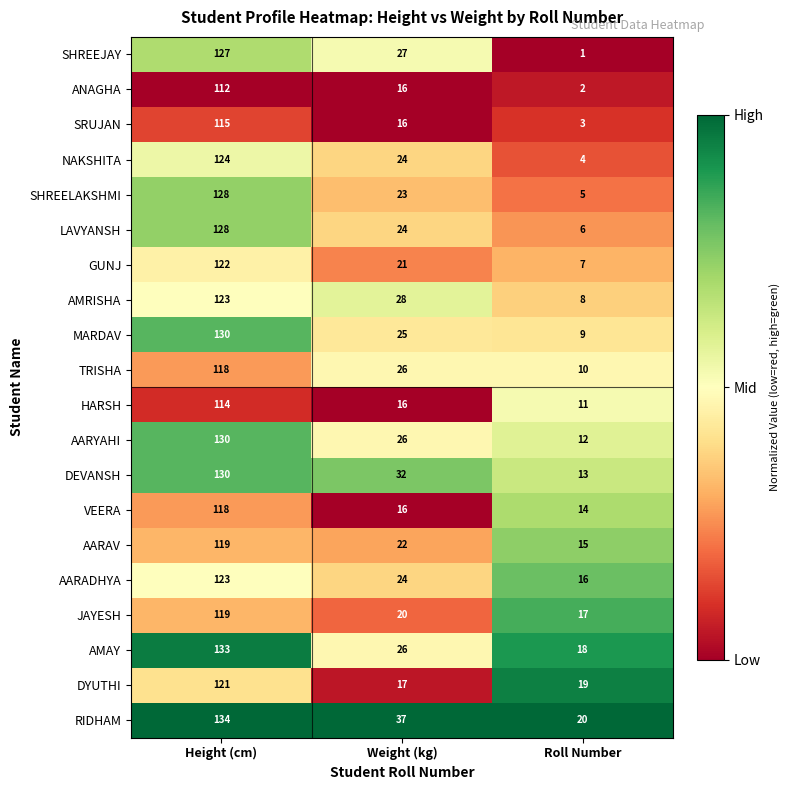

The ANAGHA series shows 10 at Weight (kg). True or false?

False